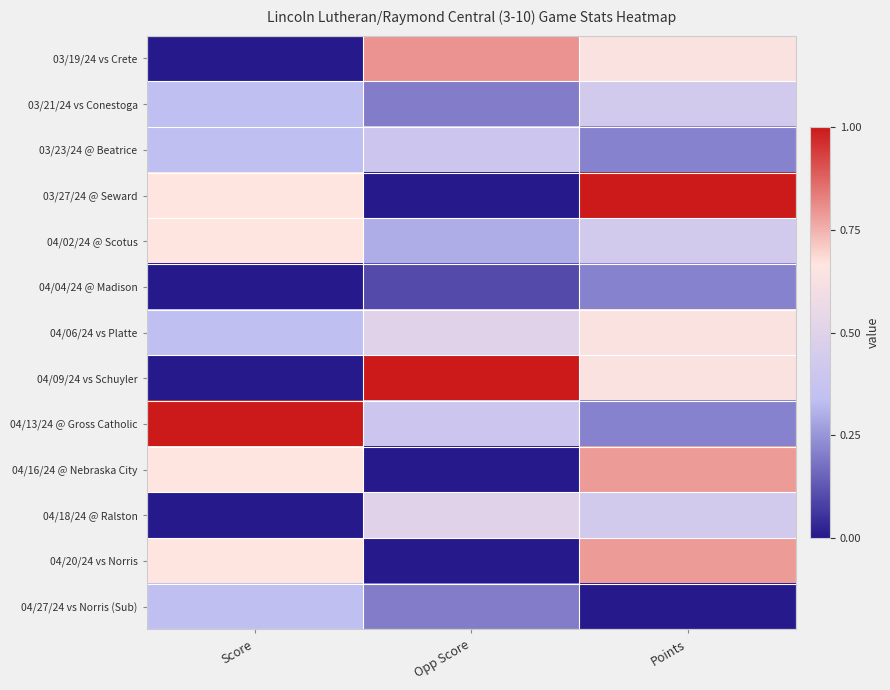

Which category has the lowest value across all series?

Score